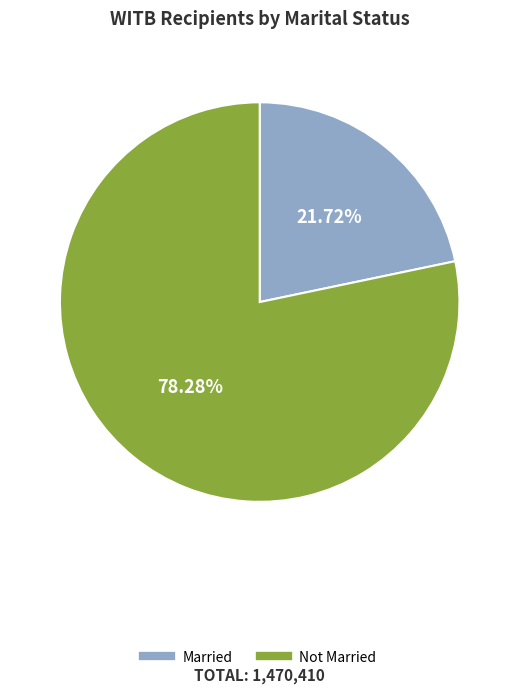

To the nearest percent, what percentage of the pie is Not Married?

78%